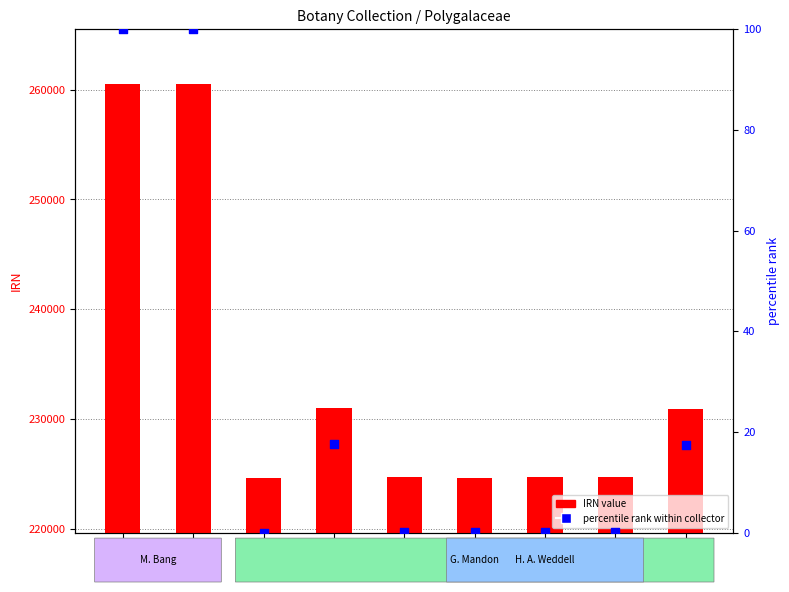

Which series reaches the maximum Y coordinate?

IRN value